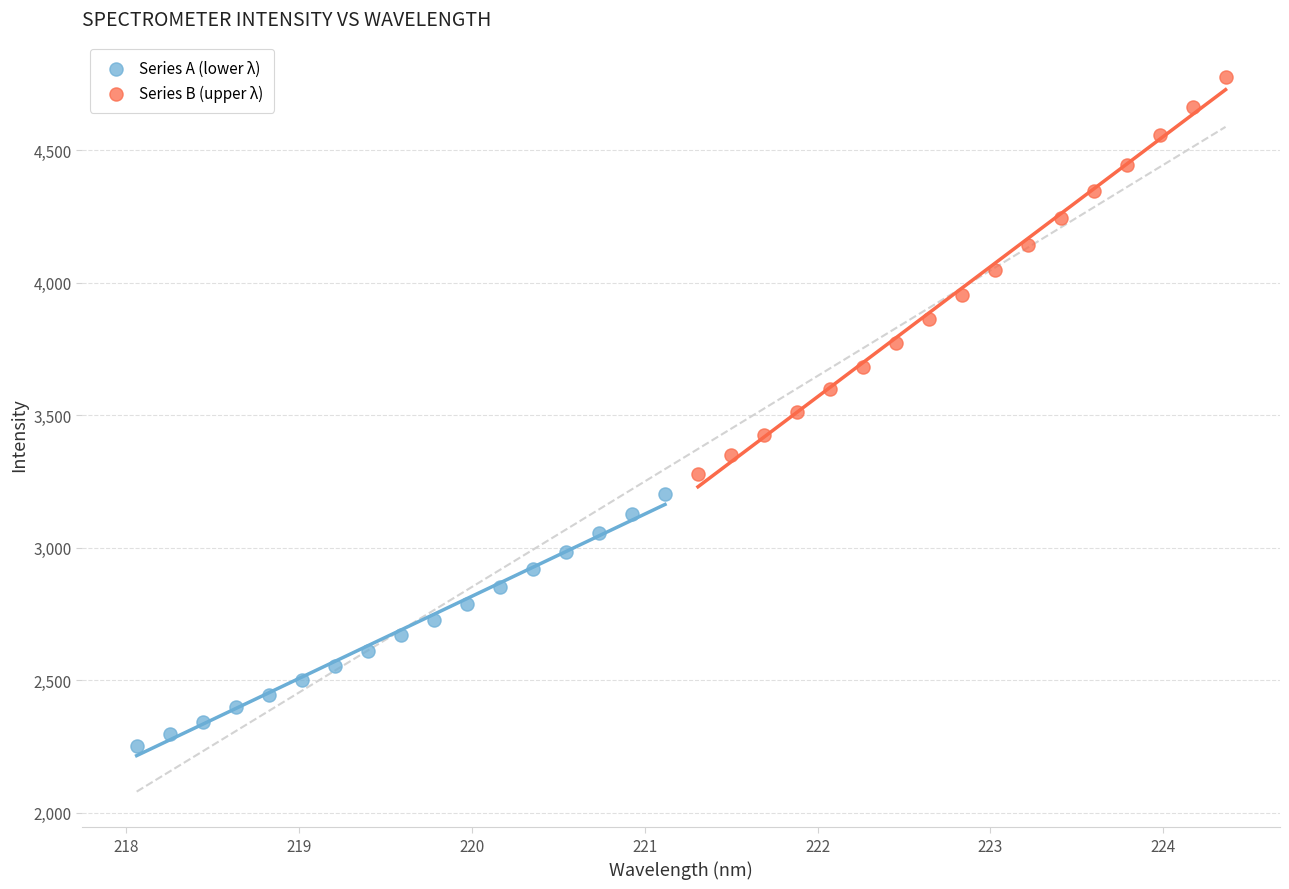

Which series has the widest spread of Y values?

Series B (upper λ)